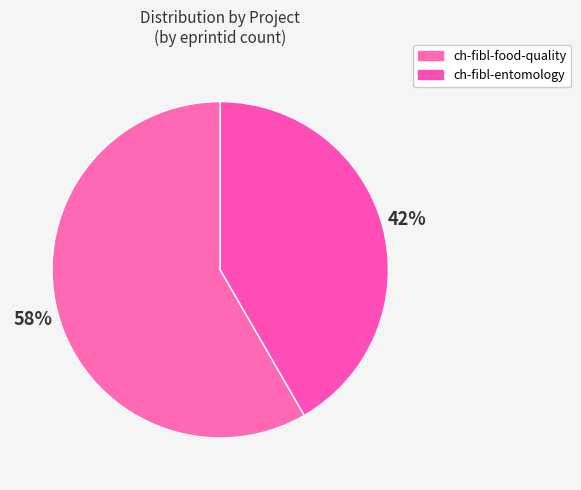

What is the smallest slice in the pie chart?

ch-fibl-entomology